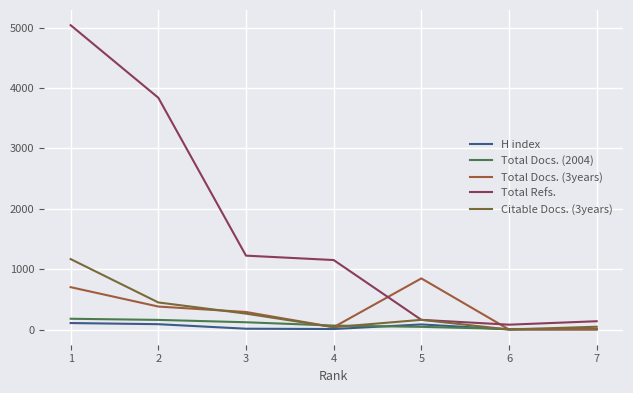

What is the total value across all series at 2?

4912